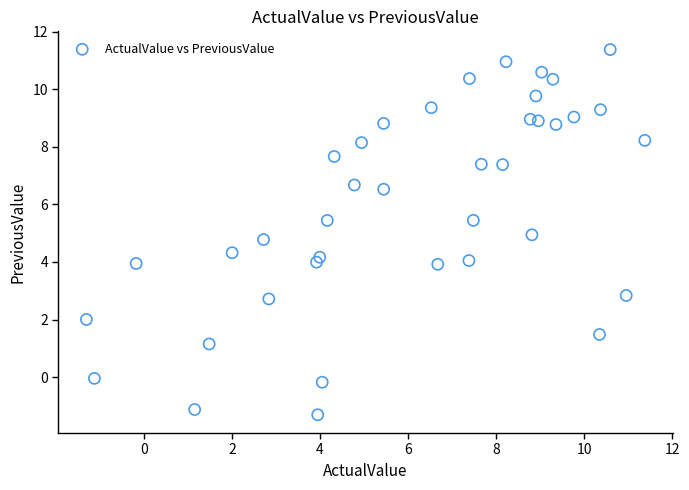

What is the range of Y values (max minus min)?

12.7